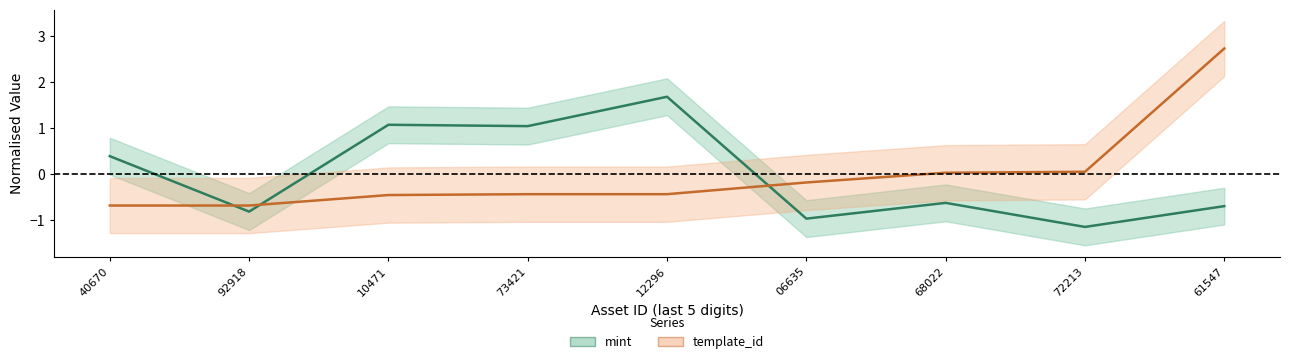

What is the value of the template_id point at the 8th from the left?

0.1